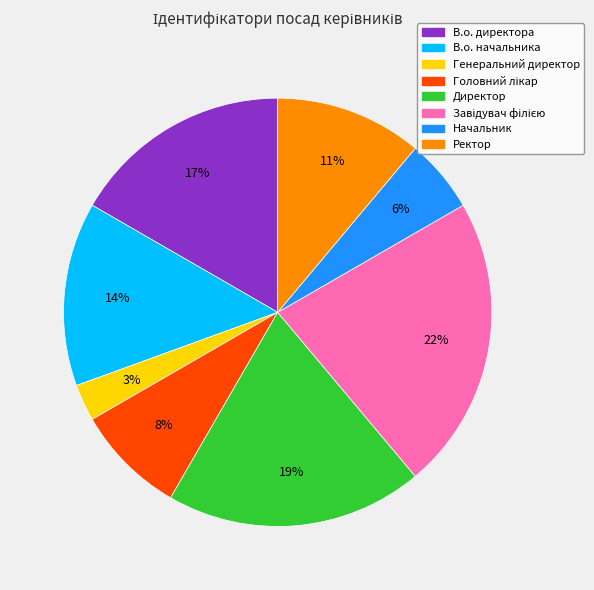

To the nearest percent, what portion does Начальник represent?

6%